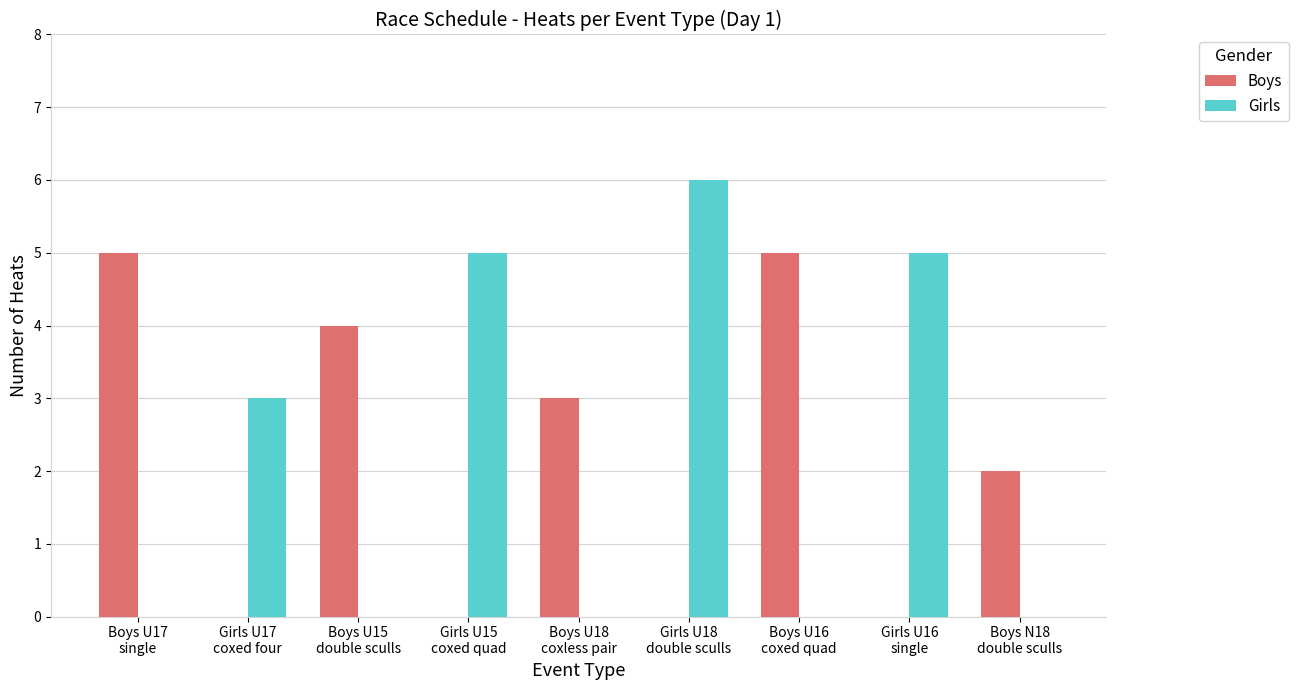

What are all the series names shown in the legend?

Boys, Girls